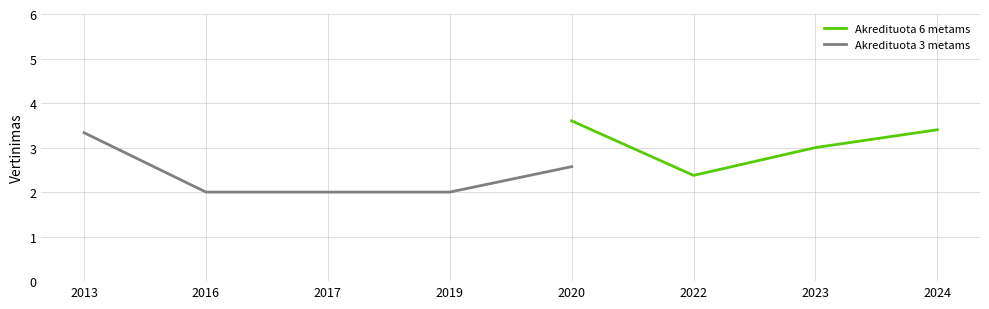

What is the value of the Akredituota 3 metams point at the 3rd from the left?

2.0